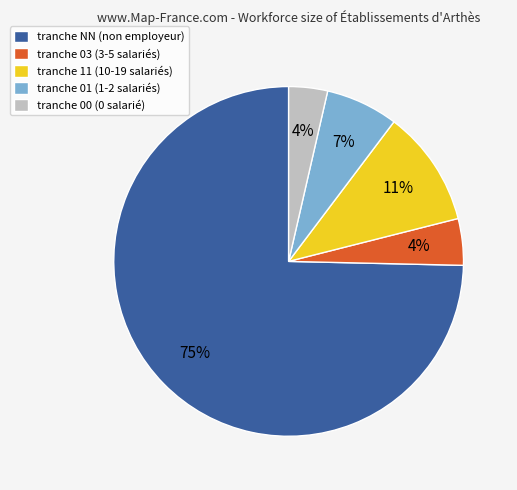

Is it true that tranche 03 (3-5 salariés) is 4% of the pie?

True